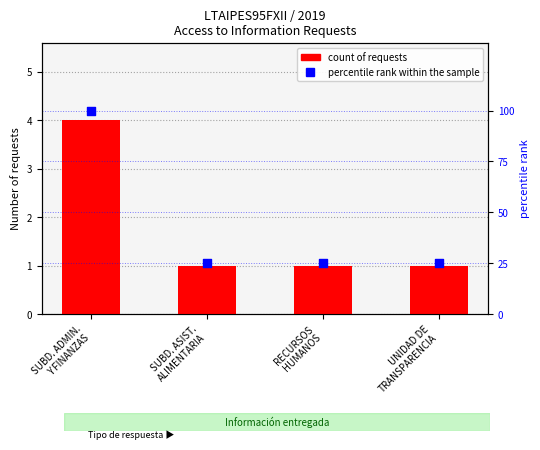

Is the value of percentile rank within the sample at SUBD. ADMIN.
Y FINANZAS greater than the value of count of requests at RECURSOS
HUMANOS?

Yes